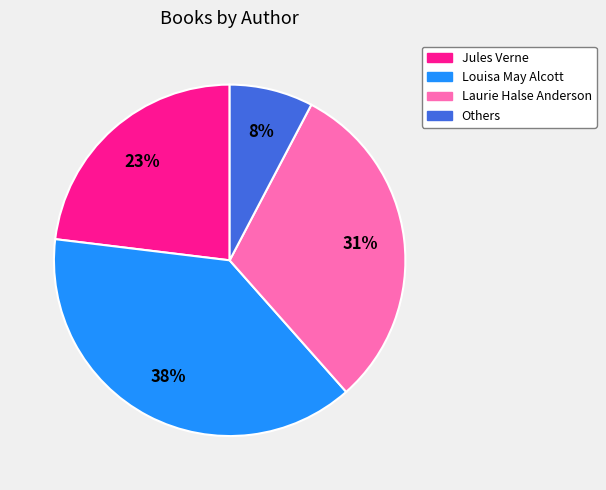

True or false: Laurie Halse Anderson accounts for 38% of the total.

False